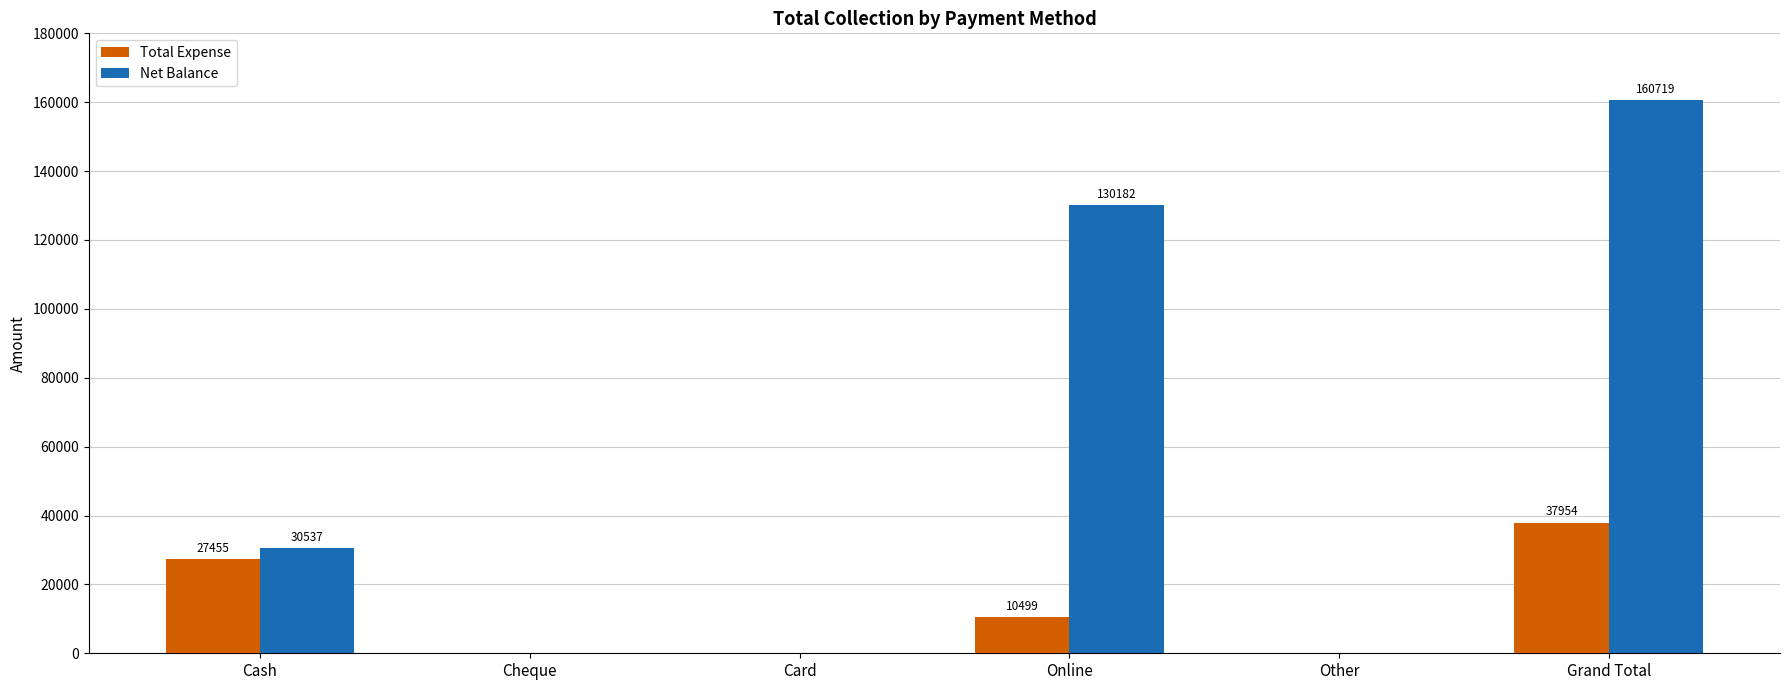

At which category is the sum across all series the highest?

Grand Total